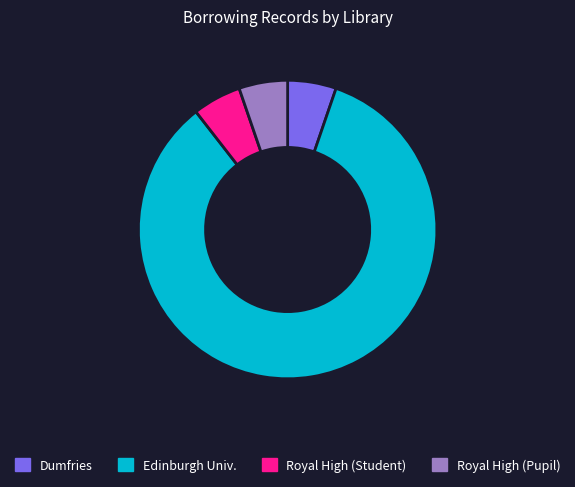

How many segments does this pie chart have?

4